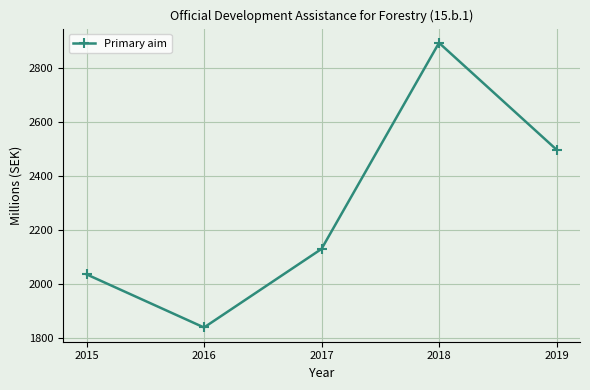

Reading right to left, what are all the values shown in this chart?

2497.3	2893.1	2129.2	1838.1	2035.1